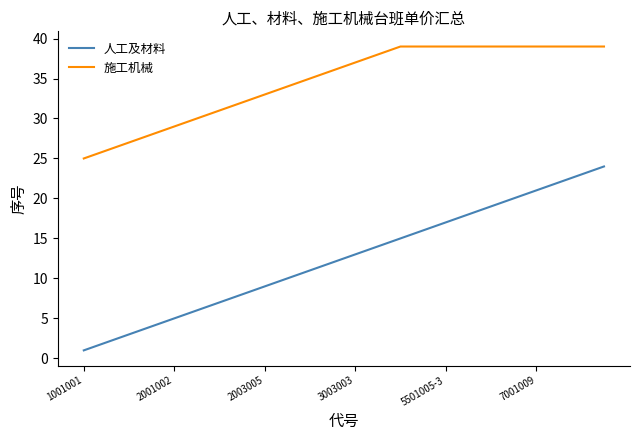

True or false: 人工及材料 has more than 0 points higher than both neighbors.

False